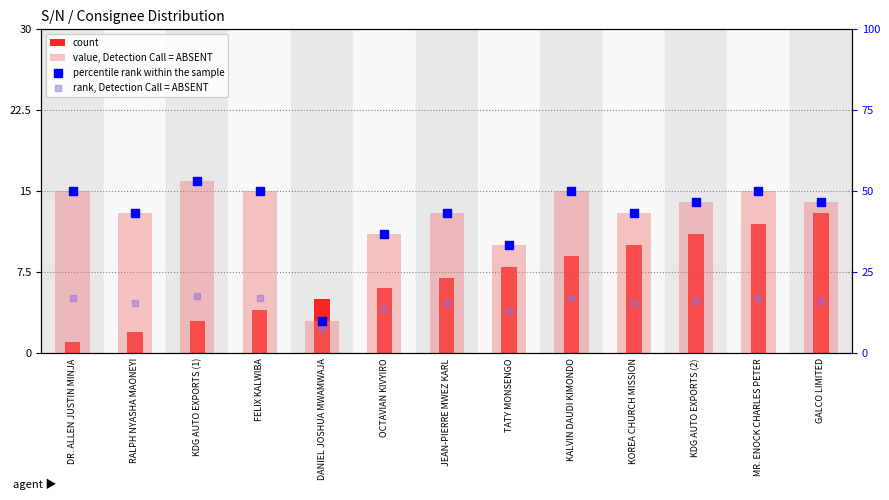

What are all the series names shown in the legend?

count, value, Detection Call = ABSENT, percentile rank within the sample, rank, Detection Call = ABSENT